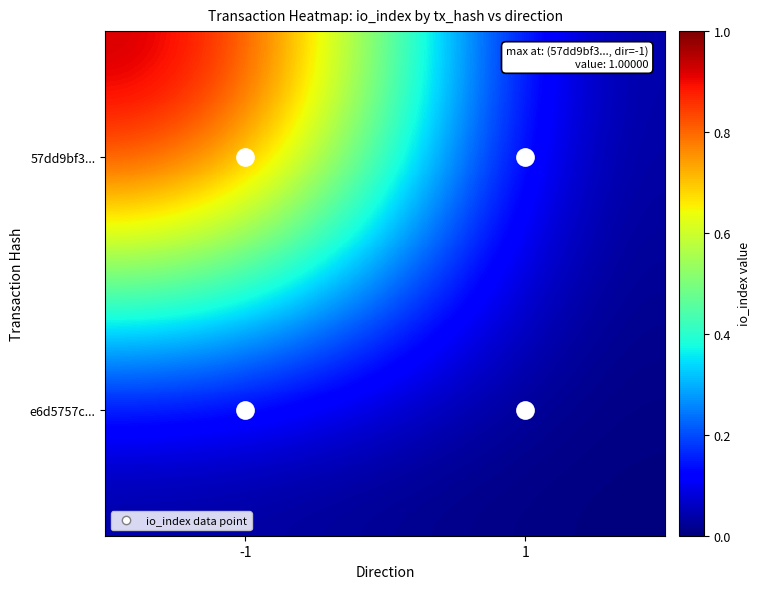

Reading left to right, extract all data points from this chart.

57dd9bf3...: -1=1	1=0
e6d5757c...: -1=0	1=0